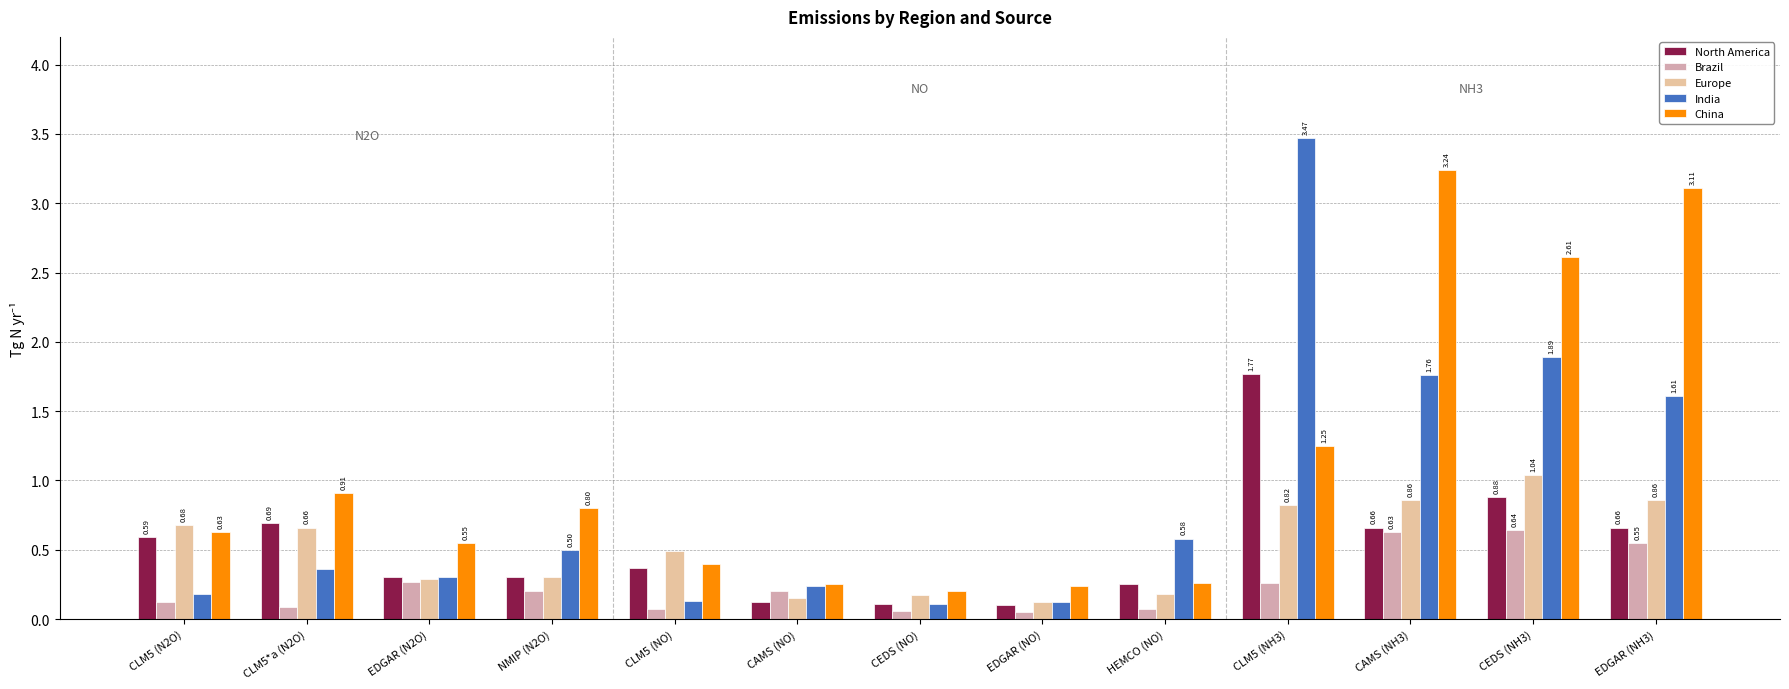

Which series has the largest total across all categories?

China